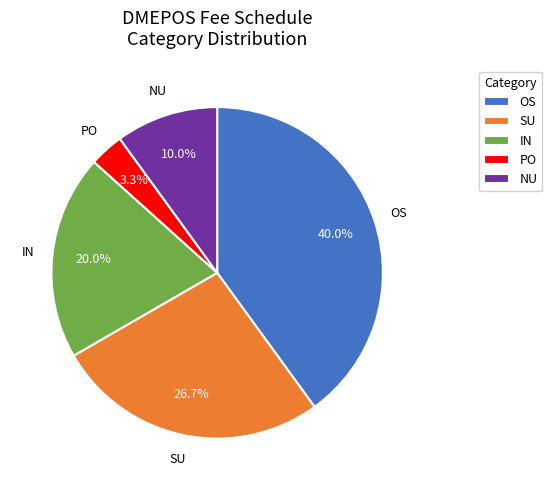

How many segments does this pie chart have?

5